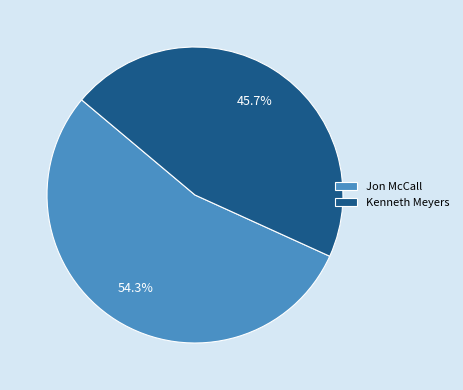

What is the ratio of the value at Kenneth Meyers to the value at Jon McCall?

0.8